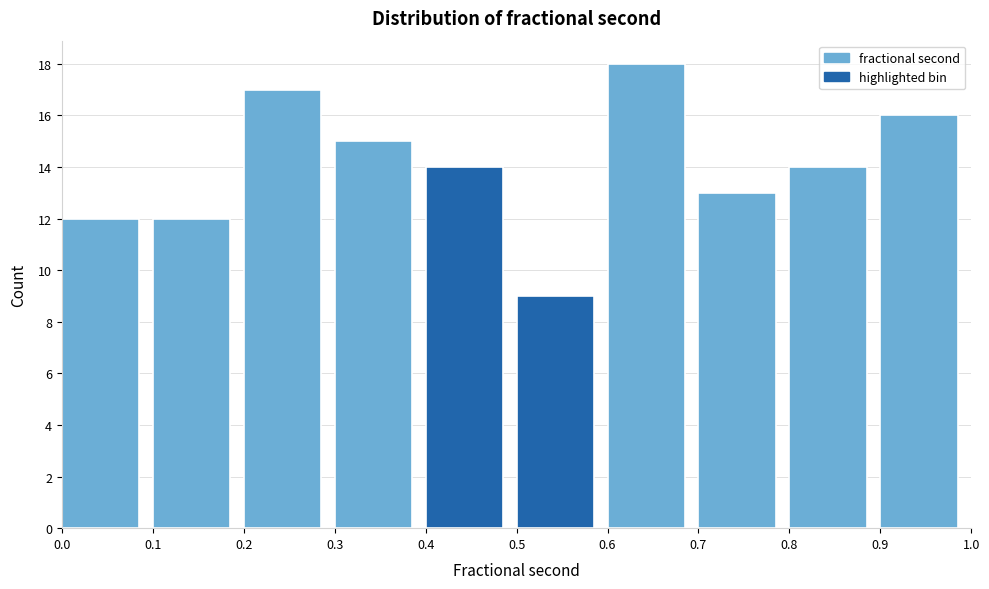

How tall is the bar that spans 0.6 to 0.7 on the x-axis? The values are not printed on the chart, so give them approximately, as read against the axis.

18